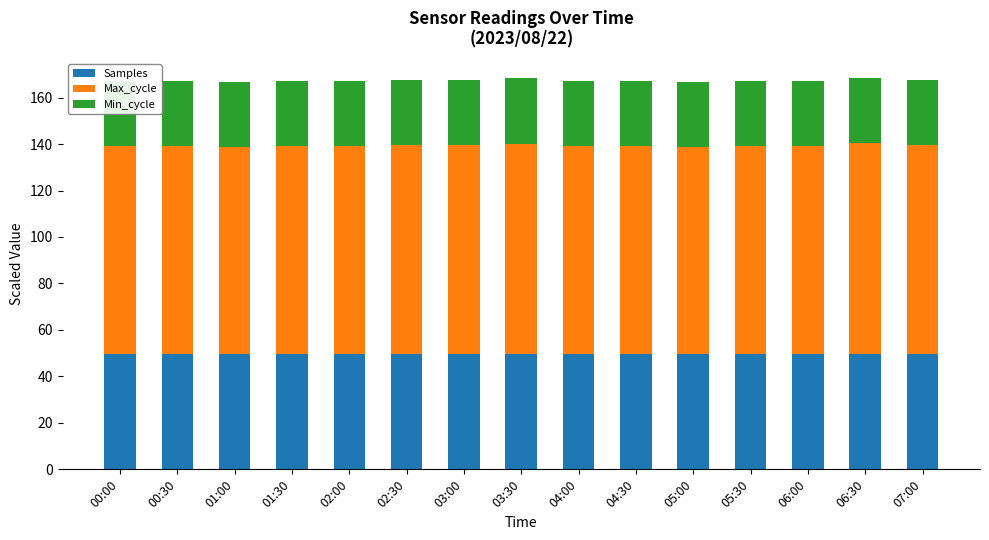

Which series has the largest range (max minus min)?

Max_cycle